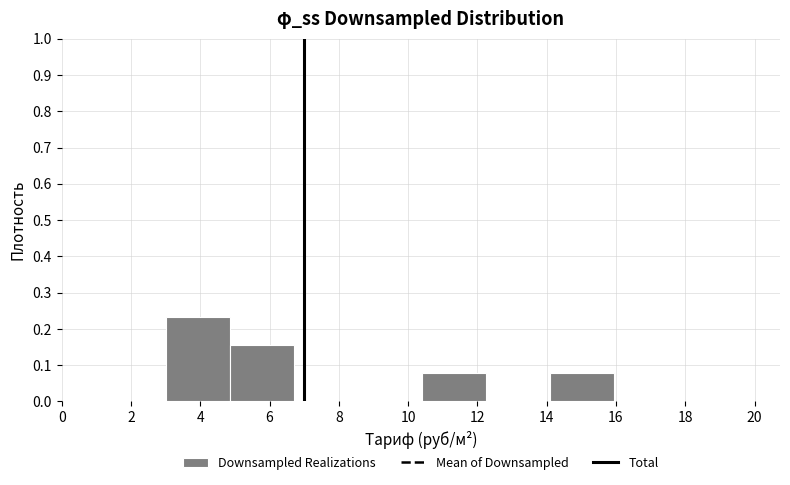

Reading left to right, transcribe this chart: for each bar, give the range it covers on the x-axis and its height. Neither the bar edges nor the heights are printed on the chart, so give them approximately, as read against the axes.

3.0 to 4.8: 0.23
4.8 to 6.8: 0.15
6.8 to 8.6: 0
8.6 to 10.4: 0
10.4 to 12.2: 0.08
12.2 to 14.2: 0
14.2 to 16.0: 0.08